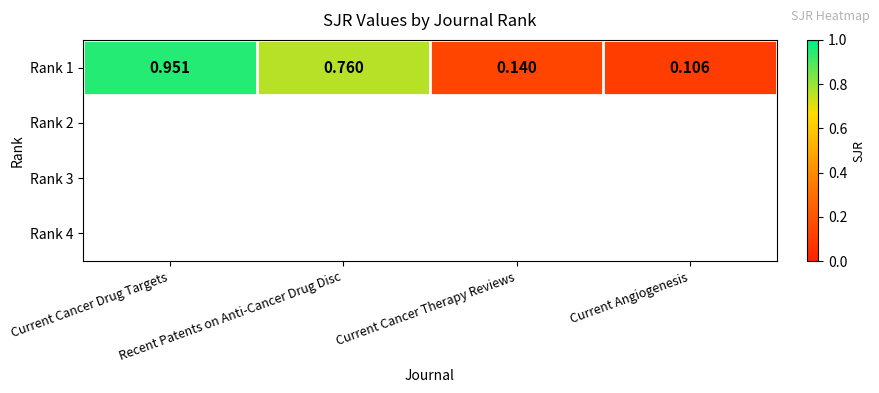

Is it true that the value at Current Angiogenesis is 0.0?

False